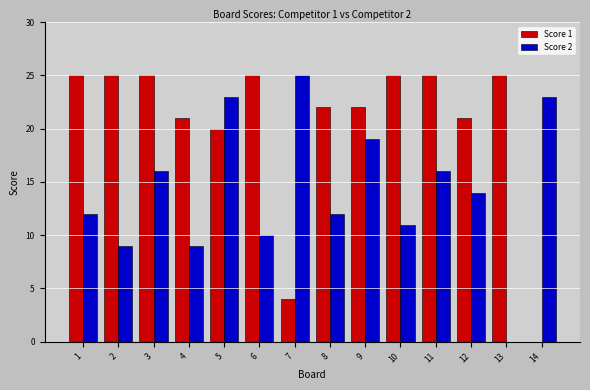

Between 3 and 6, which series saw the biggest shift?

Score 2